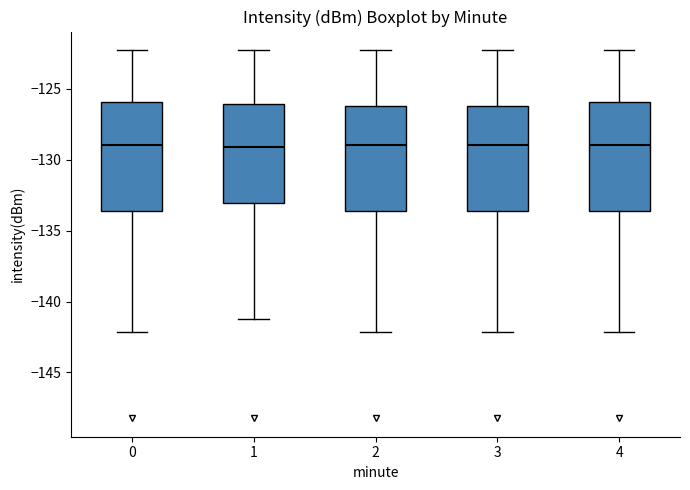

Reading left to right, read every box against the y-axis: the position of its median line, the range the box covers, and the ends of its whiskers. The values are not printed on the chart, so give them approximately, as read against the axis.

0: median -129.0, box -133.5 to -126.0, whiskers -142.0 to -122.5
1: median -129.0, box -133.0 to -126.0, whiskers -141.0 to -122.5
2: median -129.0, box -133.5 to -126.0, whiskers -142.0 to -122.5
3: median -129.0, box -133.5 to -126.0, whiskers -142.0 to -122.5
4: median -129.0, box -133.5 to -126.0, whiskers -142.0 to -122.5